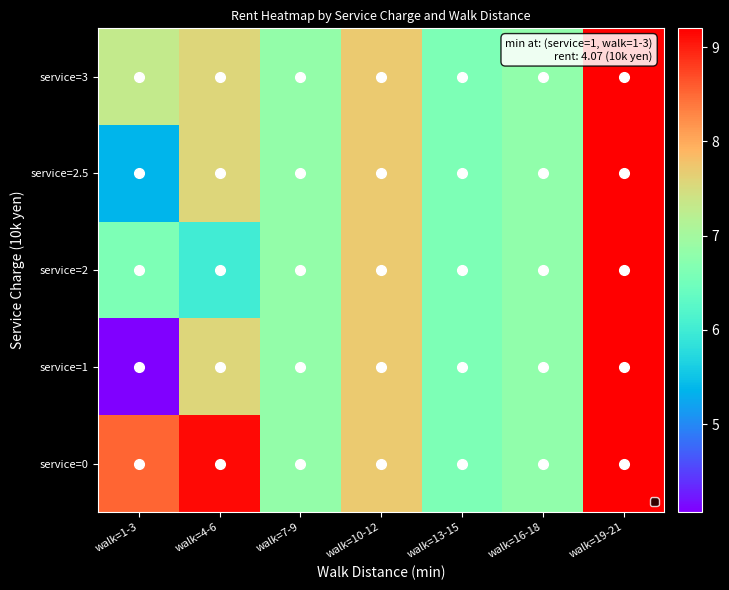

Rank the series at walk=10-12 from lowest to highest value.

service=0, service=1, service=2, service=2.5, service=3